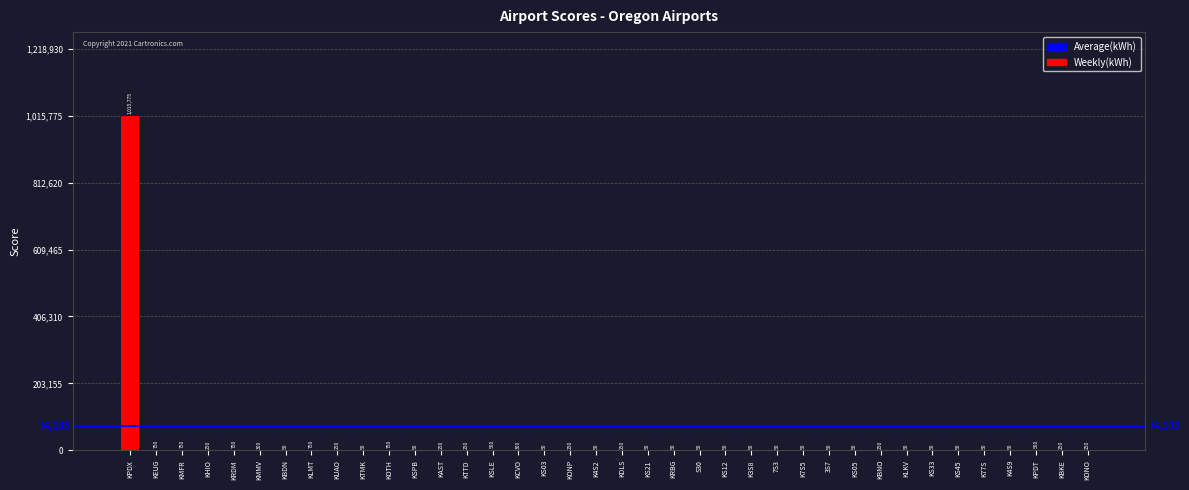

Where does the data first go above 250?

KPDX